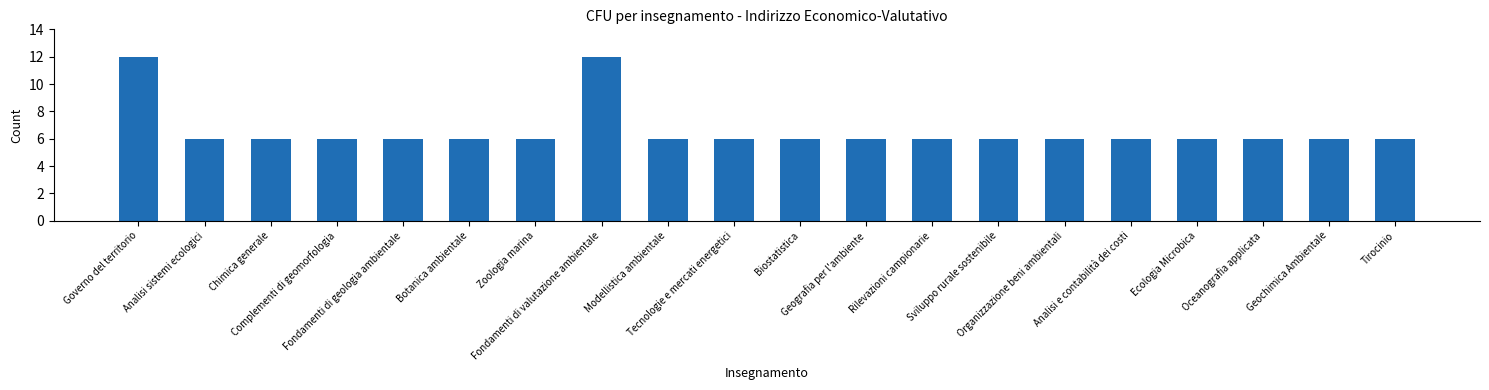

How many bars are there in total?

20